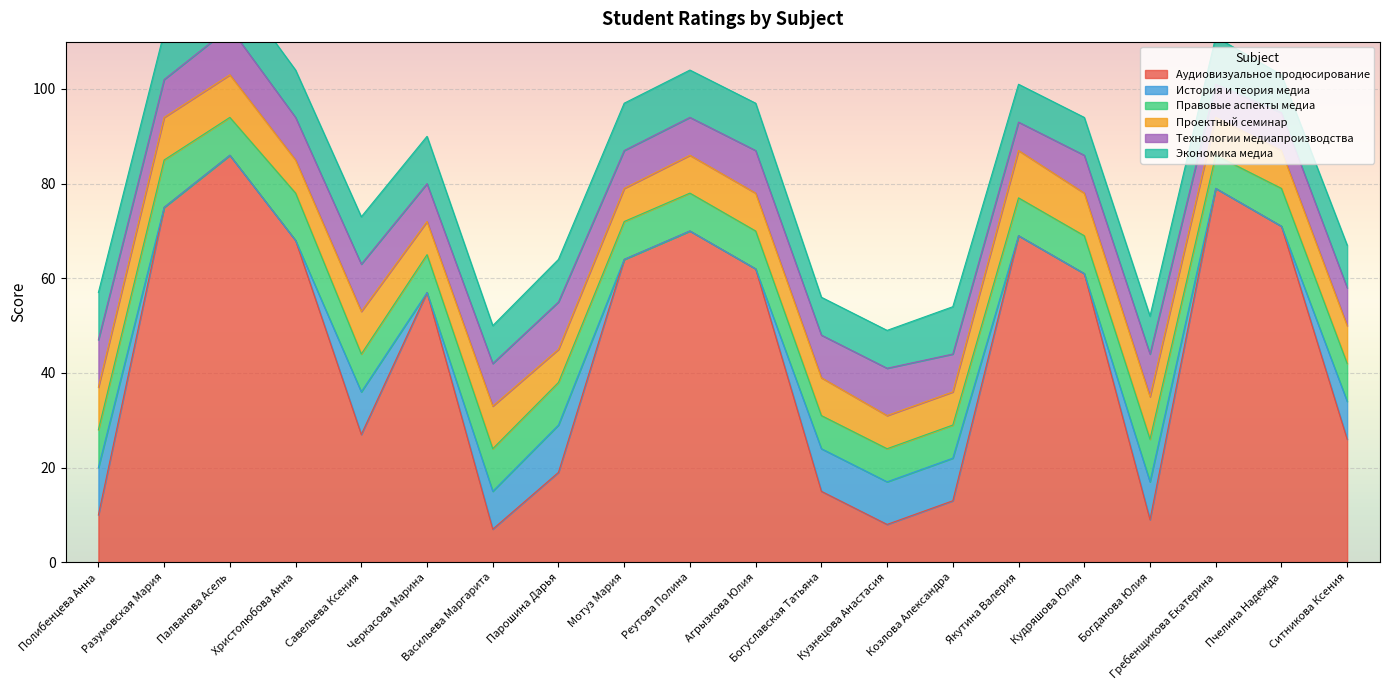

Which series has the largest total across all categories?

Аудиовизуальное продюсирование